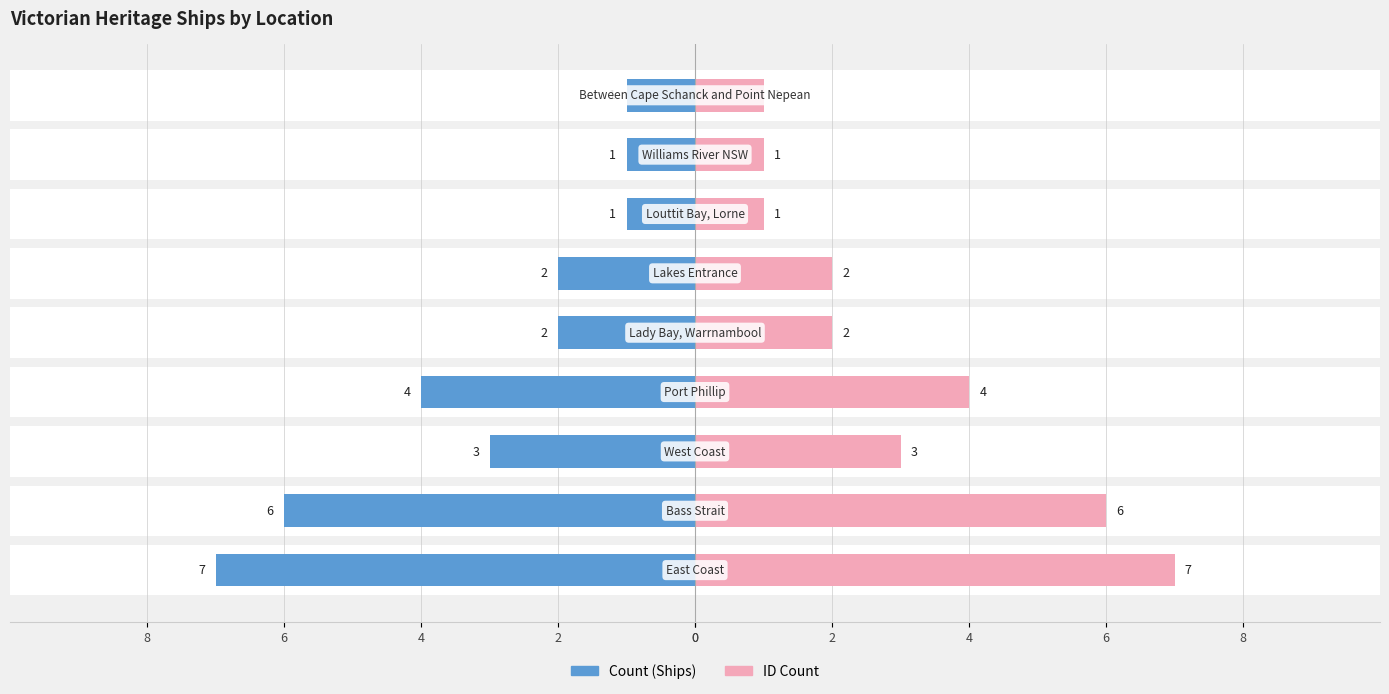

Rank the series at 6 from highest to lowest value.

ID Count, Count (Ships)